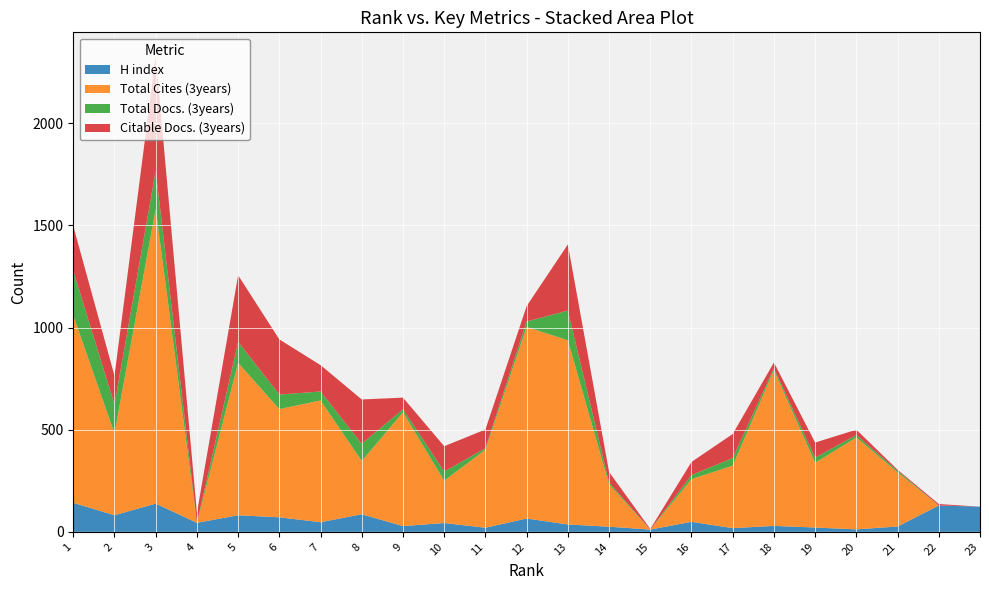

Reading left to right, list all the values displayed in this chart.

H index: 1=142	2=81	3=138	4=44	5=81	6=71	7=47	8=86	9=28	10=43	11=20	12=65	13=36	14=25	15=11	16=49	17=18	18=29	19=21	20=12	21=26	22=129	23=123
Total Cites (3years): 1=917	2=401	3=1444	4=0	5=746	6=530	7=596	8=261	9=557	10=207	11=382	12=938	13=902	14=207	15=0	16=209	17=306	18=762	19=317	20=450	21=265	22=0	23=0
Total Docs. (3years): 1=219	2=141	3=185	4=0	5=103	6=71	7=44	8=84	9=15	10=45	11=7	12=27	13=145	14=10	15=0	16=20	17=37	18=10	19=25	20=12	21=8	22=0	23=0
Citable Docs. (3years): 1=219	2=141	3=562	4=49	5=326	6=270	7=129	8=217	9=57	10=124	11=92	12=75	13=324	14=51	15=3	16=64	17=118	18=28	19=74	20=26	21=5	22=7	23=0